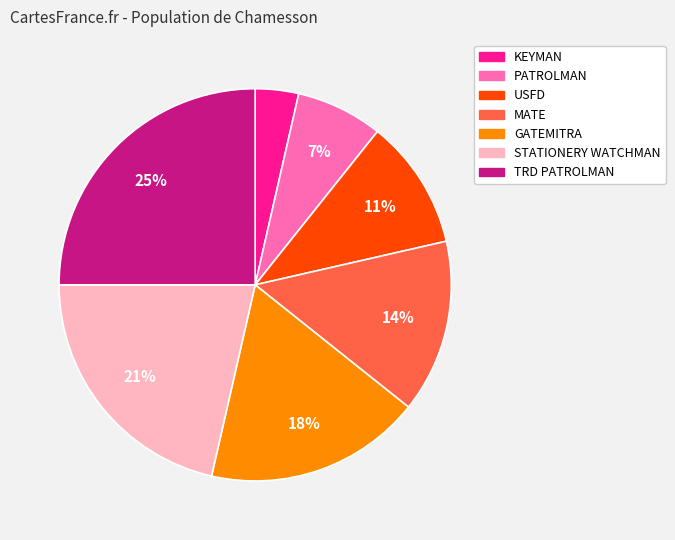

Which slice is the largest?

TRD PATROLMAN